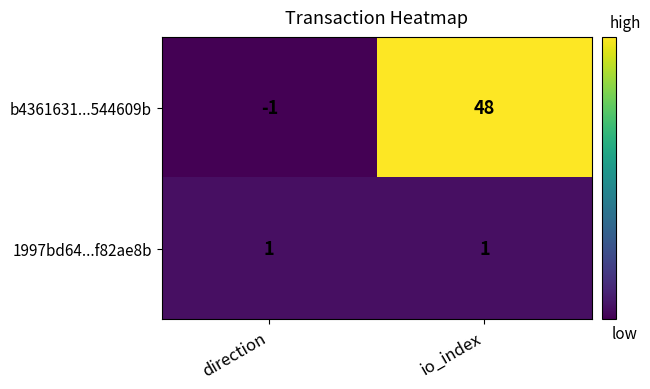

Reading left to right, transcribe all the data shown in this chart.

b4361631...544609b: direction=-1	io_index=48
1997bd64...f82ae8b: direction=1	io_index=1